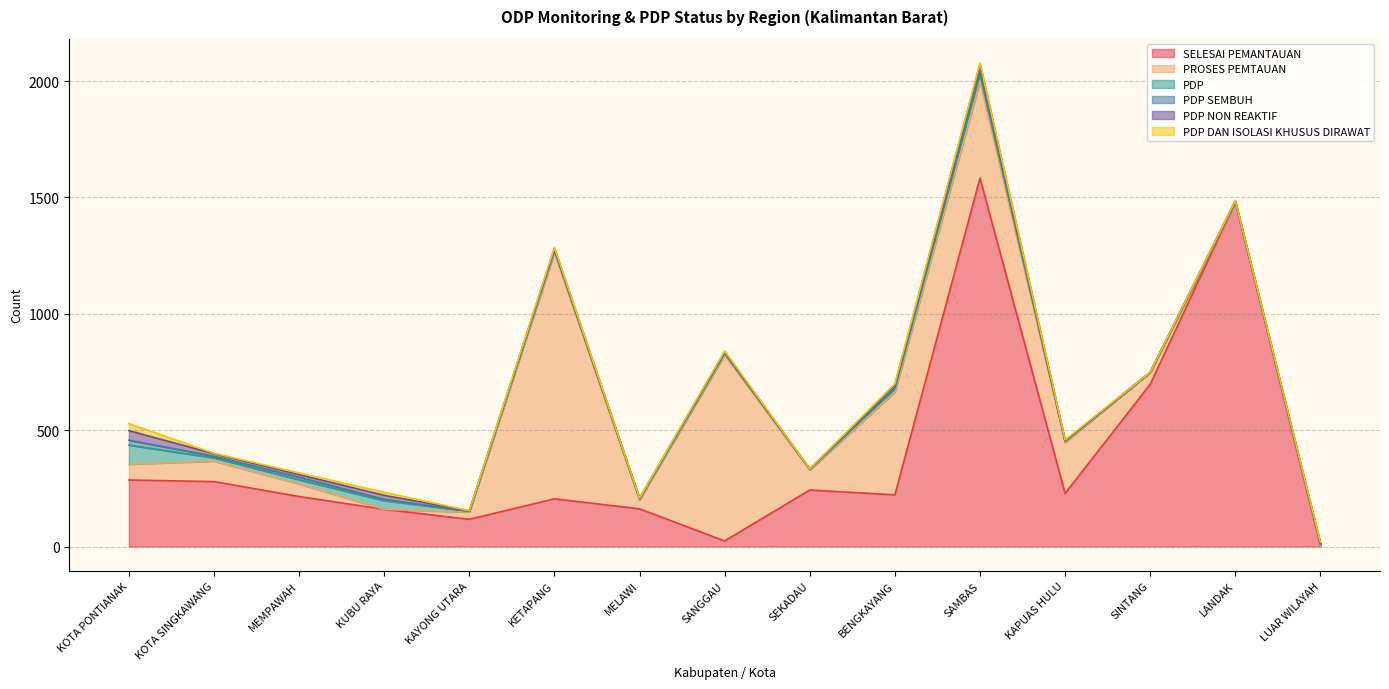

What is the difference between the PROSES PEMTAUAN values at KUBU RAYA and KAYONG UTARA?

31